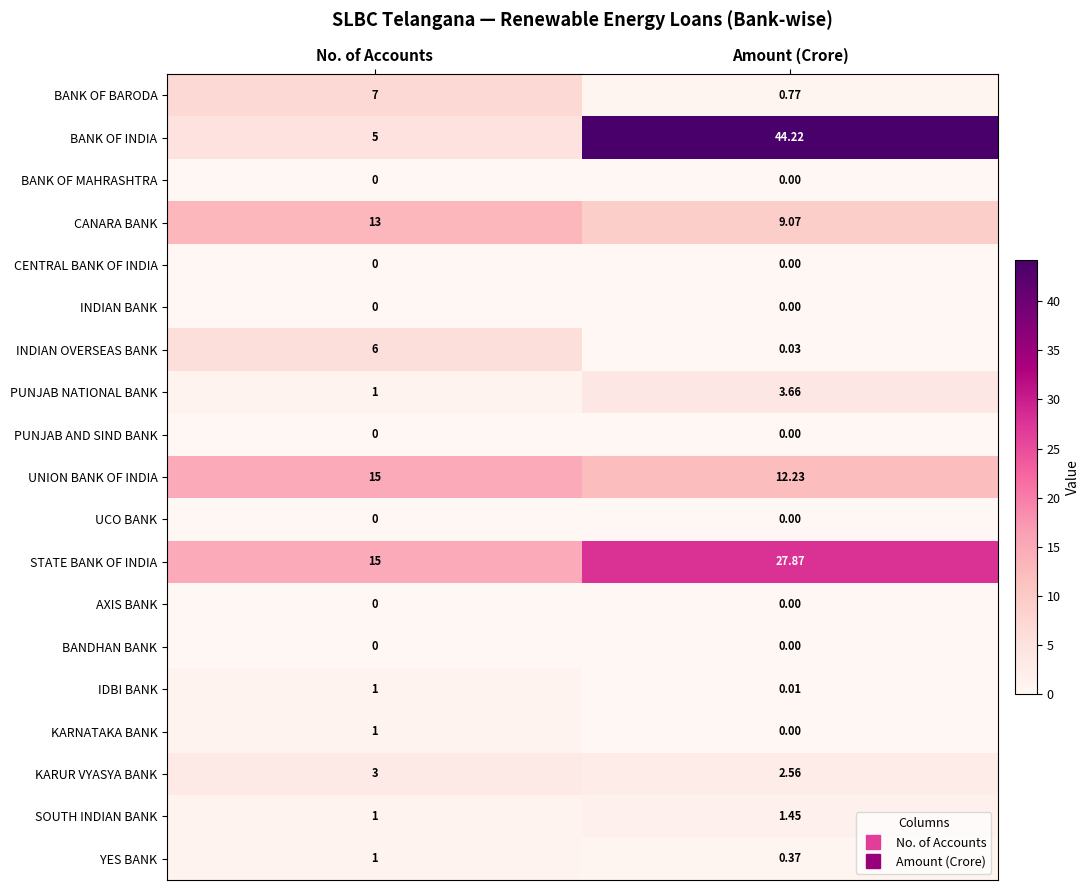

What is the spread (max minus min) of values at No. of Accounts?

15.0